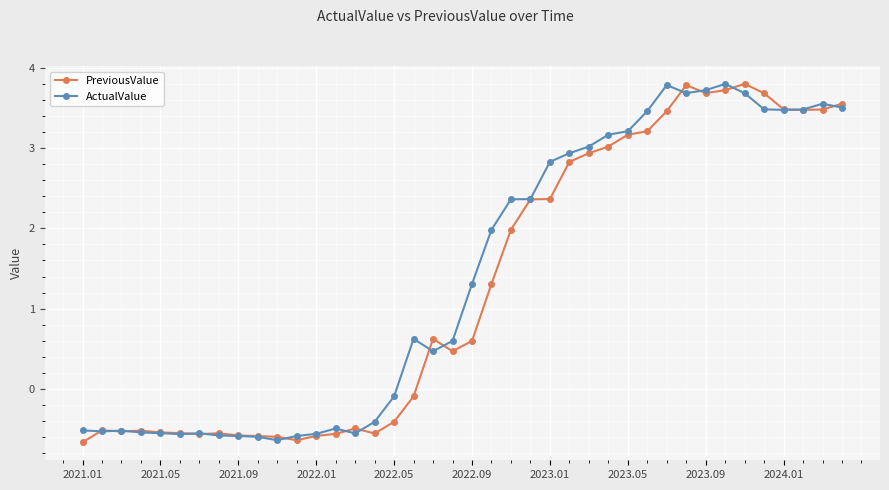

What is the greatest value displayed?

3.8